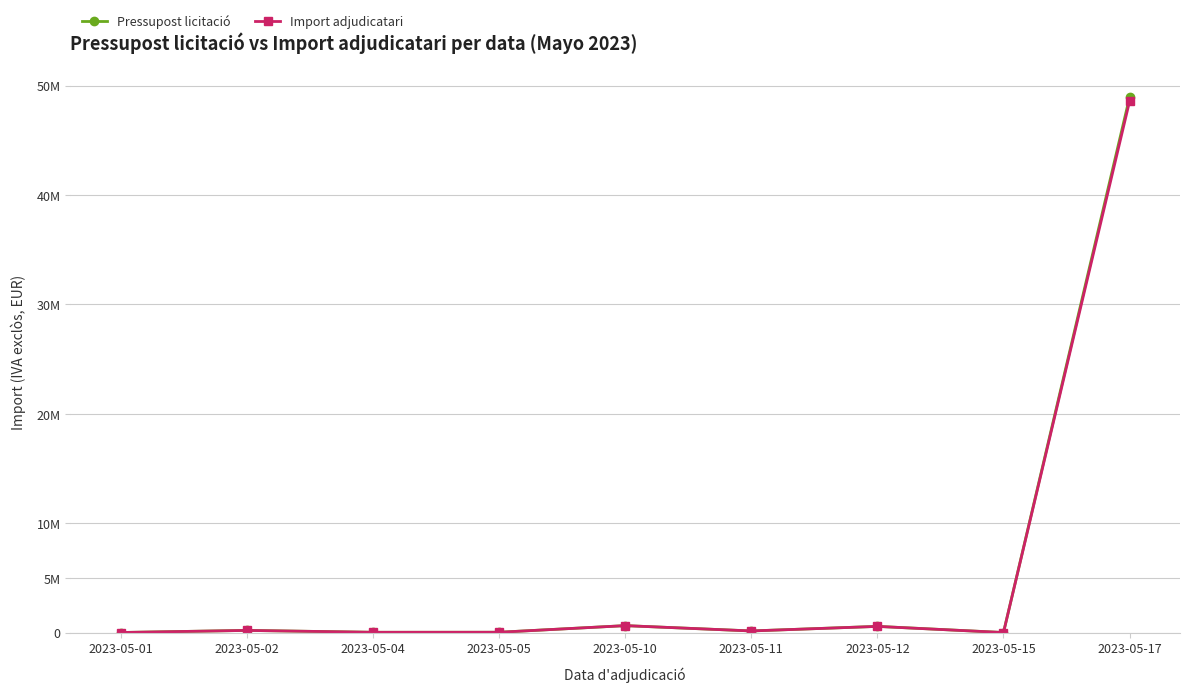

Is it true that Import adjudicatari equals 3429.1 at 2023-05-01?

False